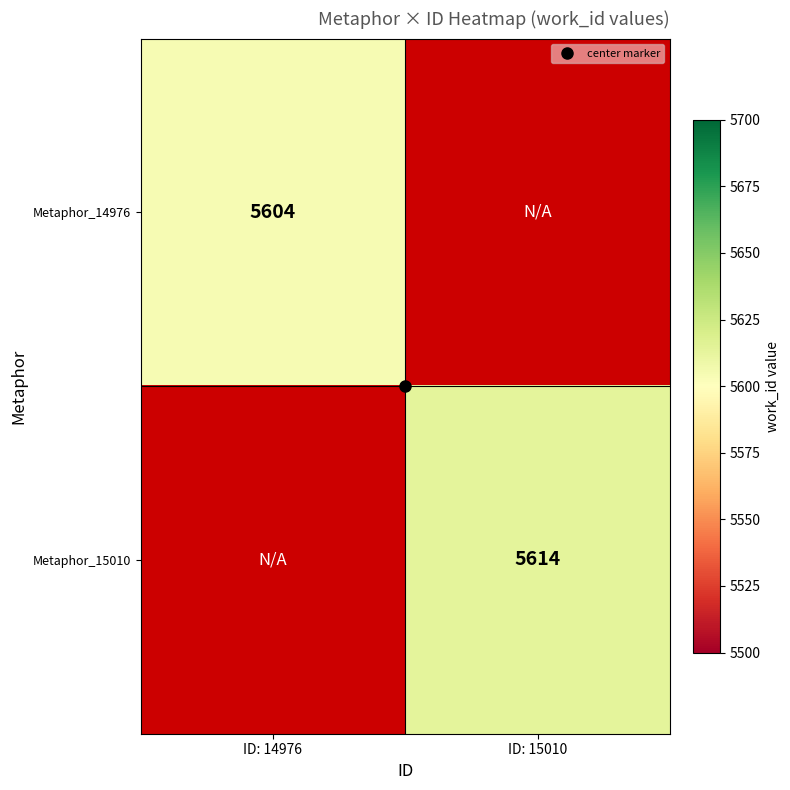

Which series has the widest spread of values?

Metaphor_14976